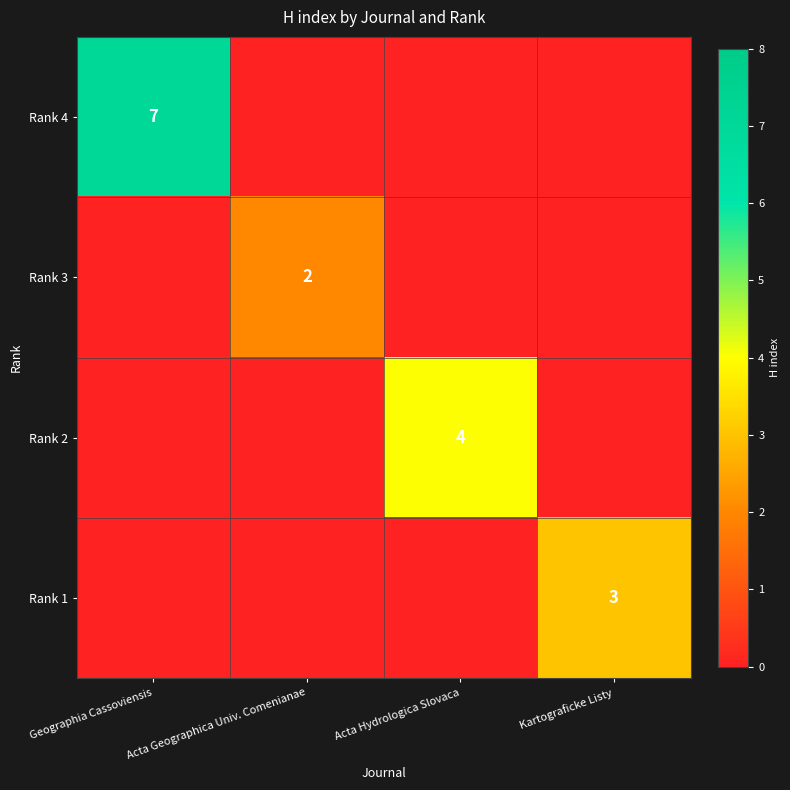

True or false: Rank 2 has a value of 4 at Acta Hydrologica Slovaca.

True